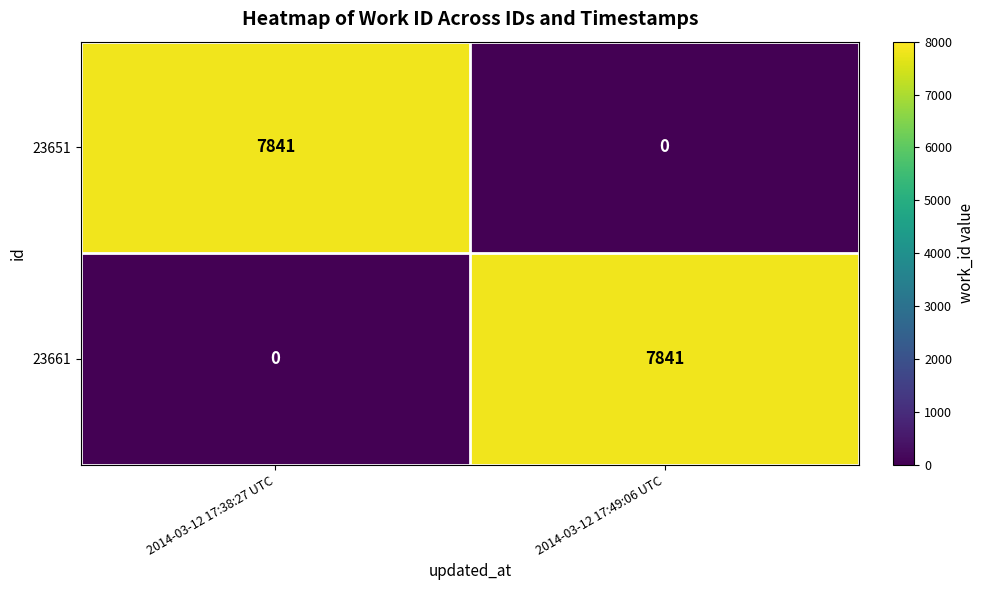

Which category has the lowest value in the 23651 series?

2014-03-12 17:49:06 UTC